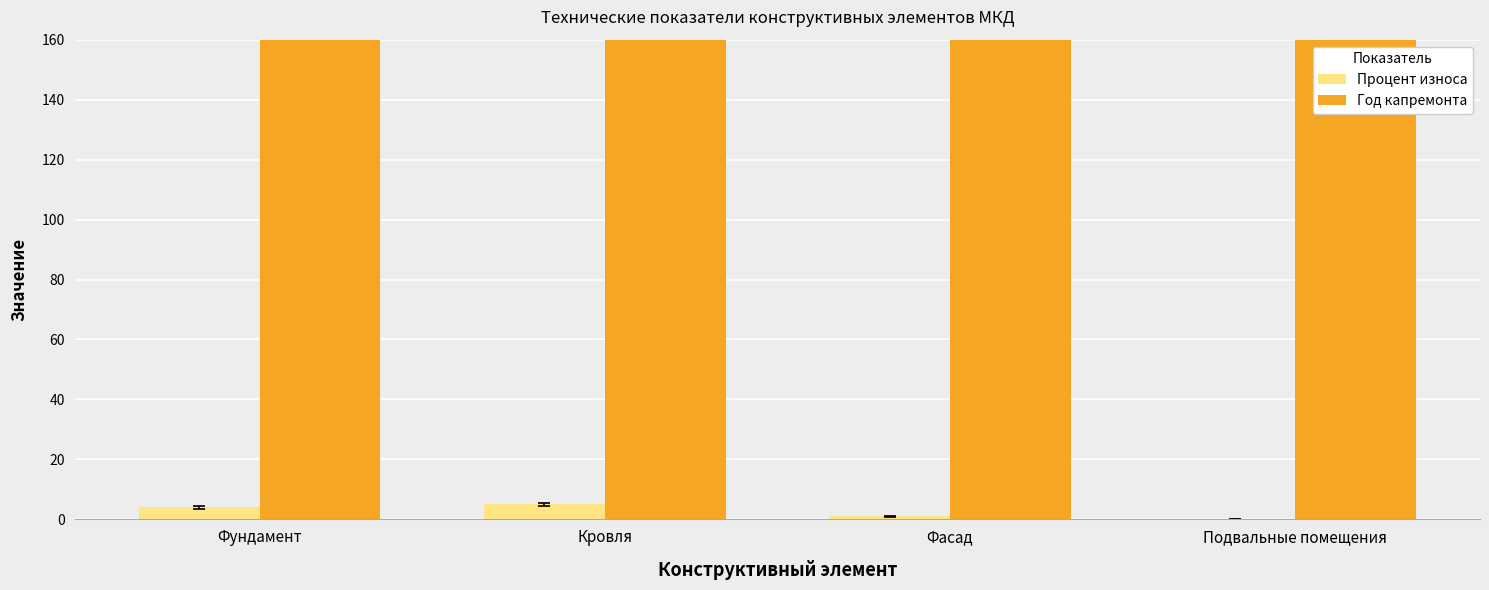

Reading left to right, extract all data points from this chart.

Процент износа: Фундамент=4	Кровля=5	Фасад=1	Подвальные помещения=0
Год капремонта: Фундамент=2050	Кровля=2050	Фасад=2050	Подвальные помещения=2050